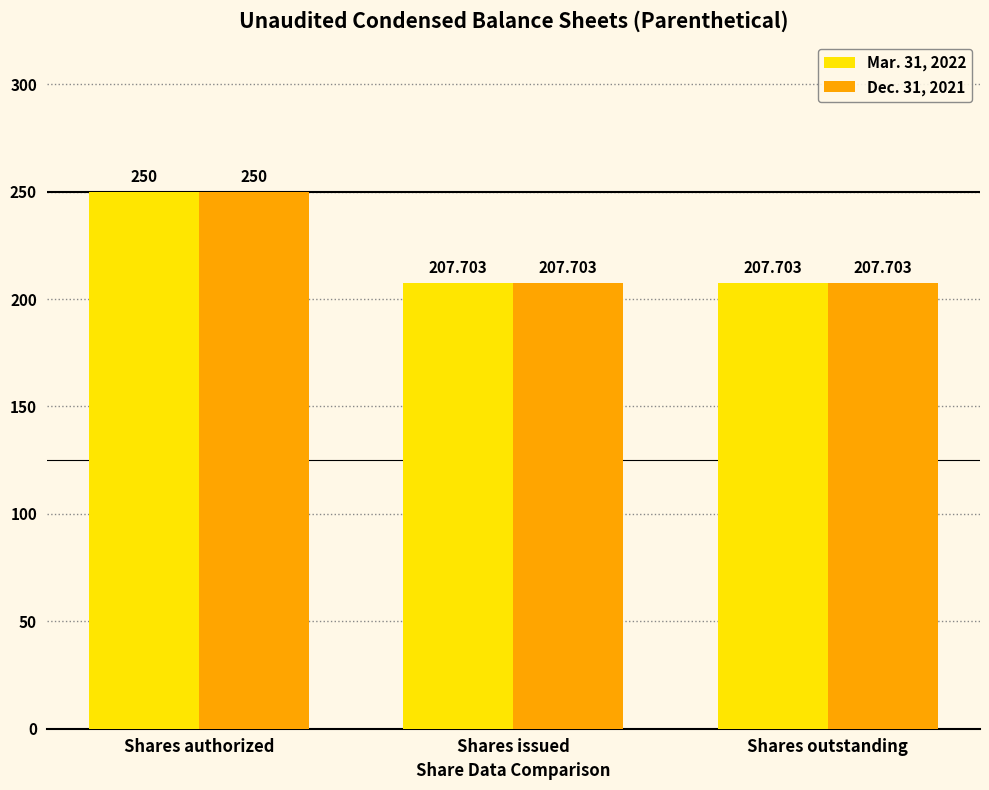

Which category has the highest value in the Mar. 31, 2022 series?

Shares authorized